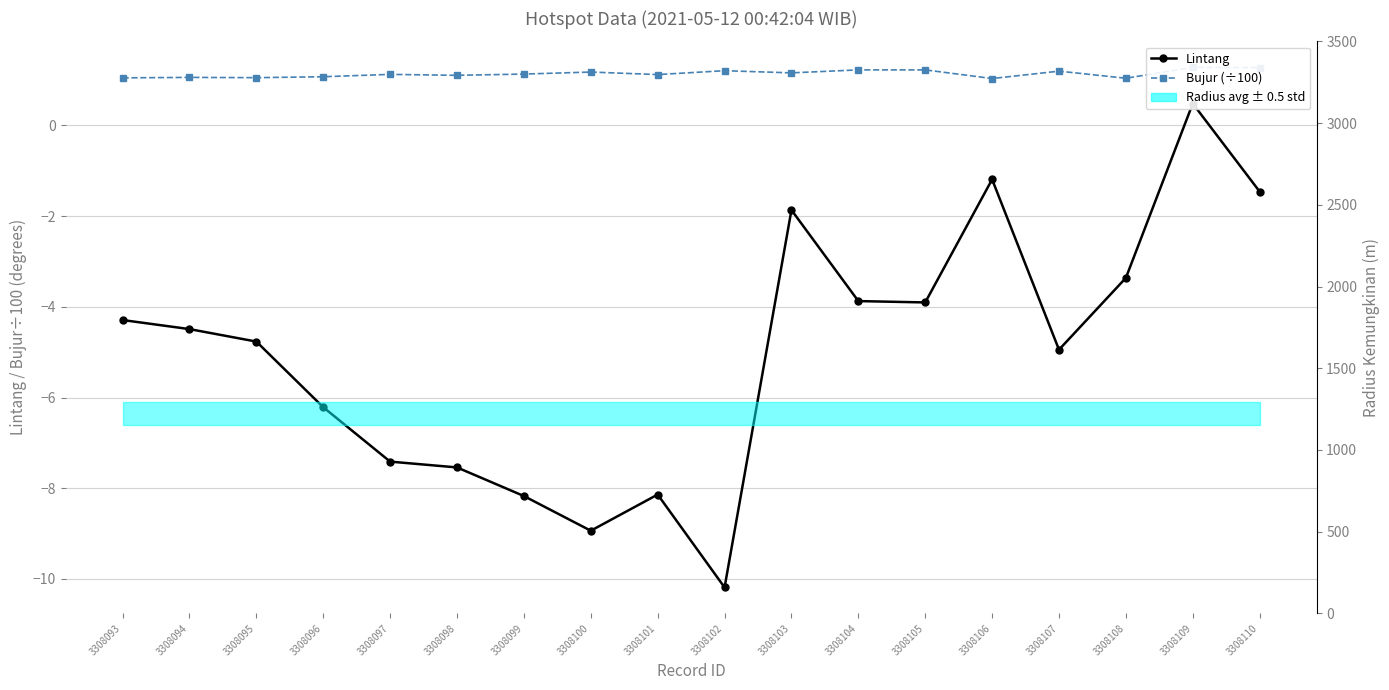

Which category has the lowest value across all series?

3308102